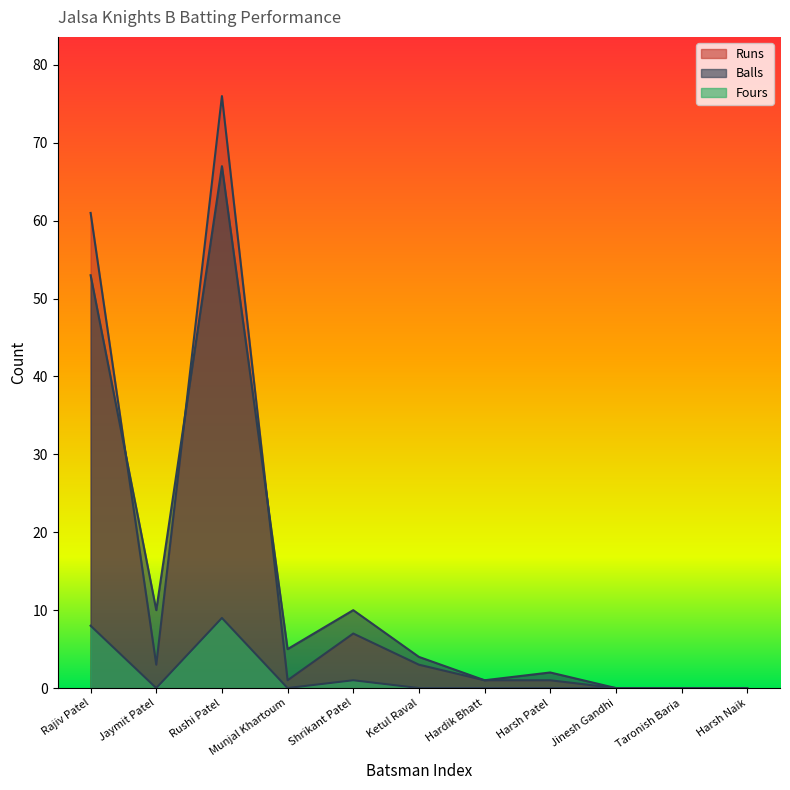

True or false: Runs and Fours cross at least once.

False